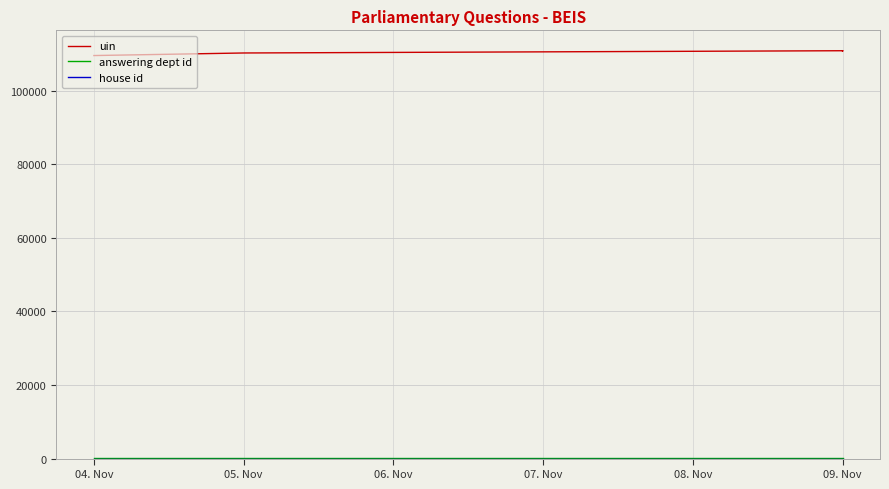

True or false: answering dept id and house id cross at least once.

False